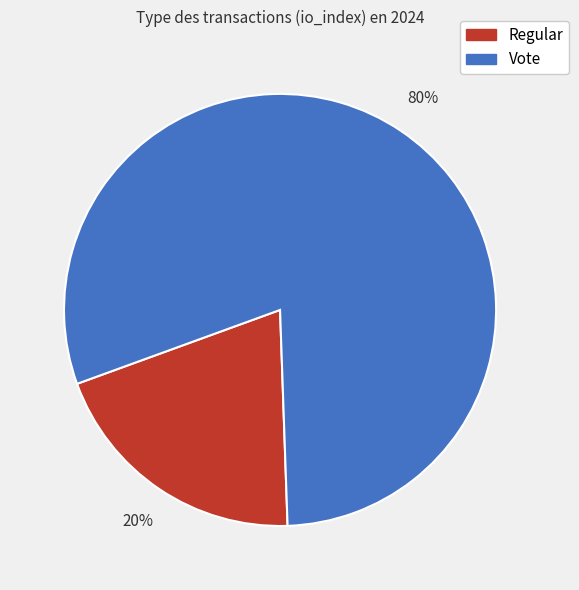

What is the smallest slice in the pie chart?

Regular